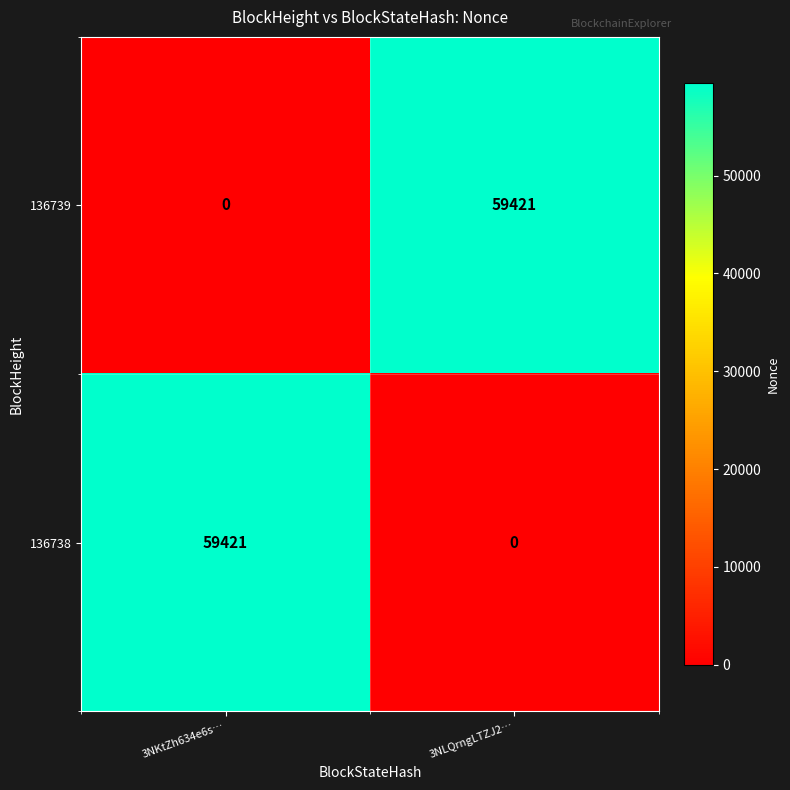

What is the difference between the maximum and minimum values in the 136739 series?

59421